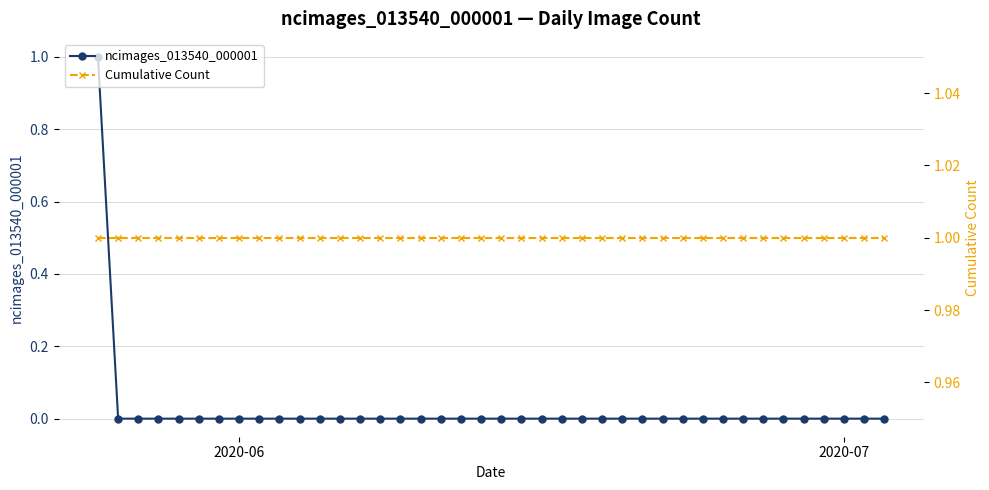

True or false: ncimages_013540_000001 has more than 1 points higher than both neighbors.

False